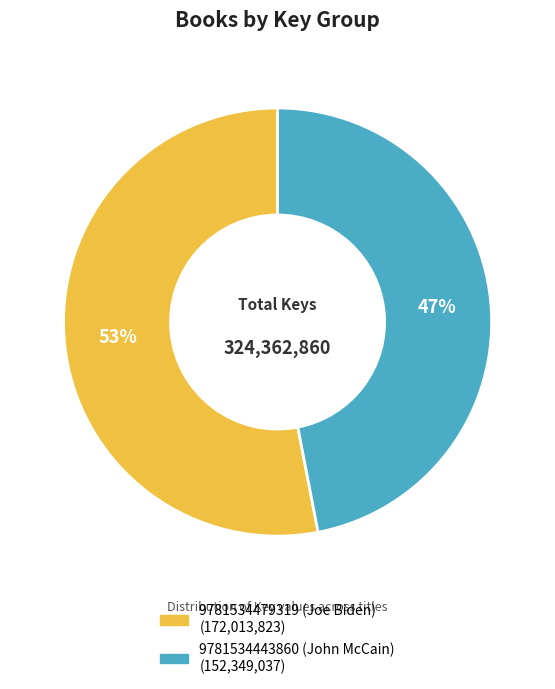

To the nearest percent, what is the difference between the largest and smallest slice percentages?

6%